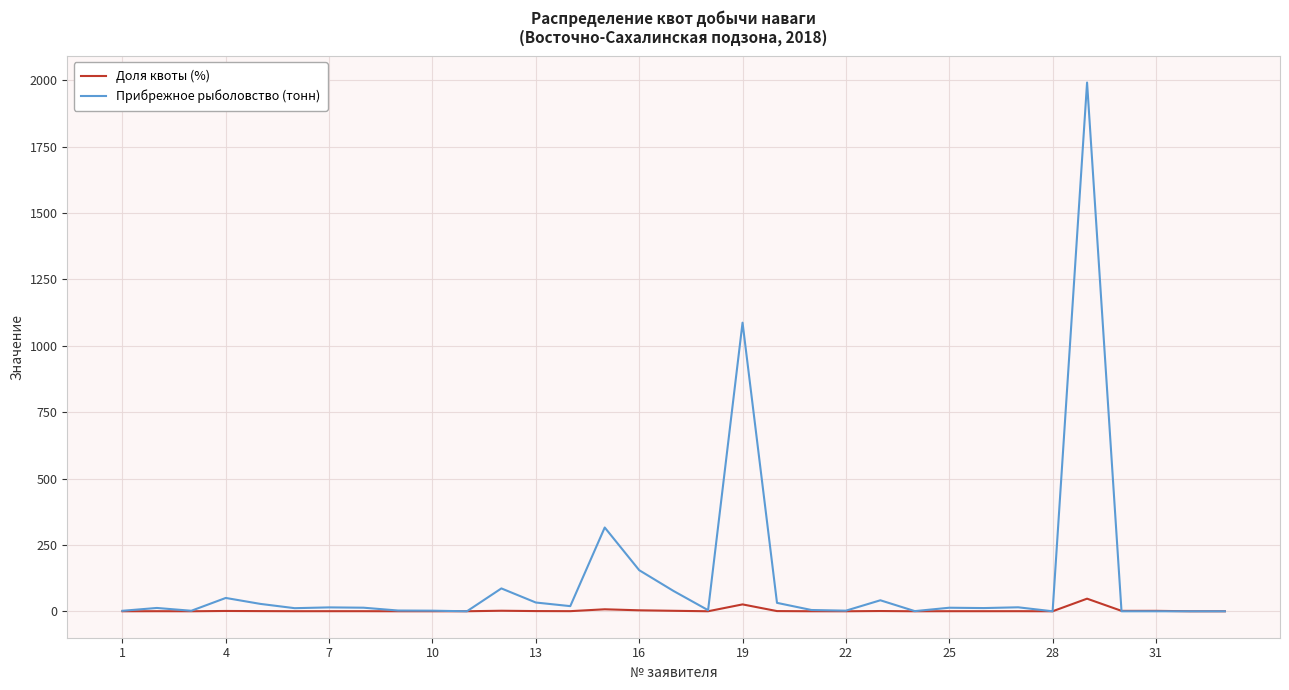

Rank the series by their average value, from lowest to highest.

Доля квоты (%), Прибрежное рыболовство (тонн)